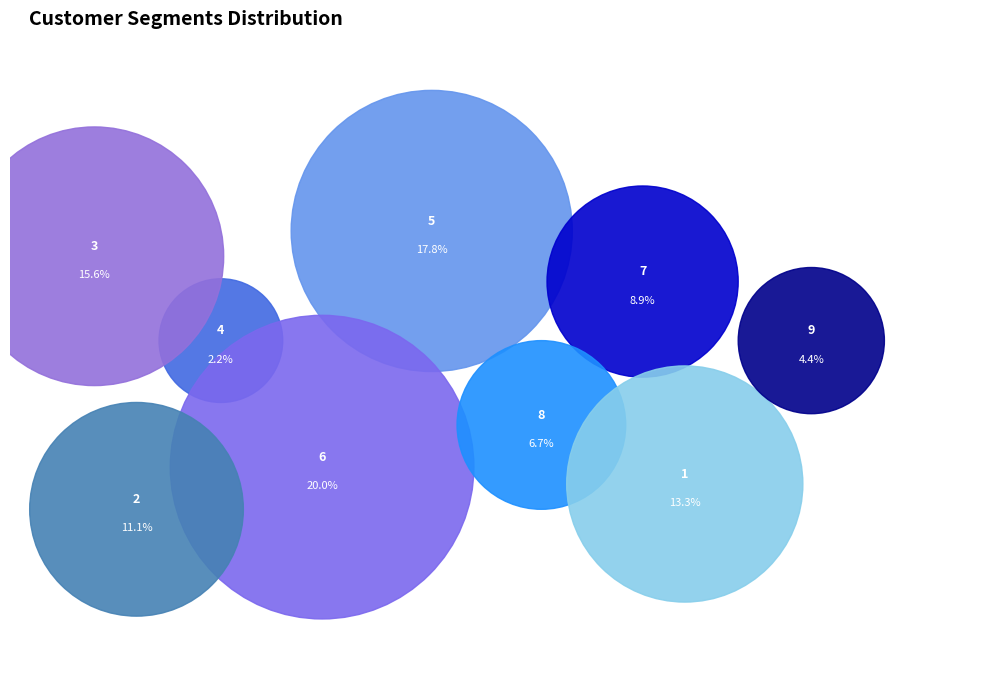

What percentage is the col_1=4 slice, to the nearest percent?

2%